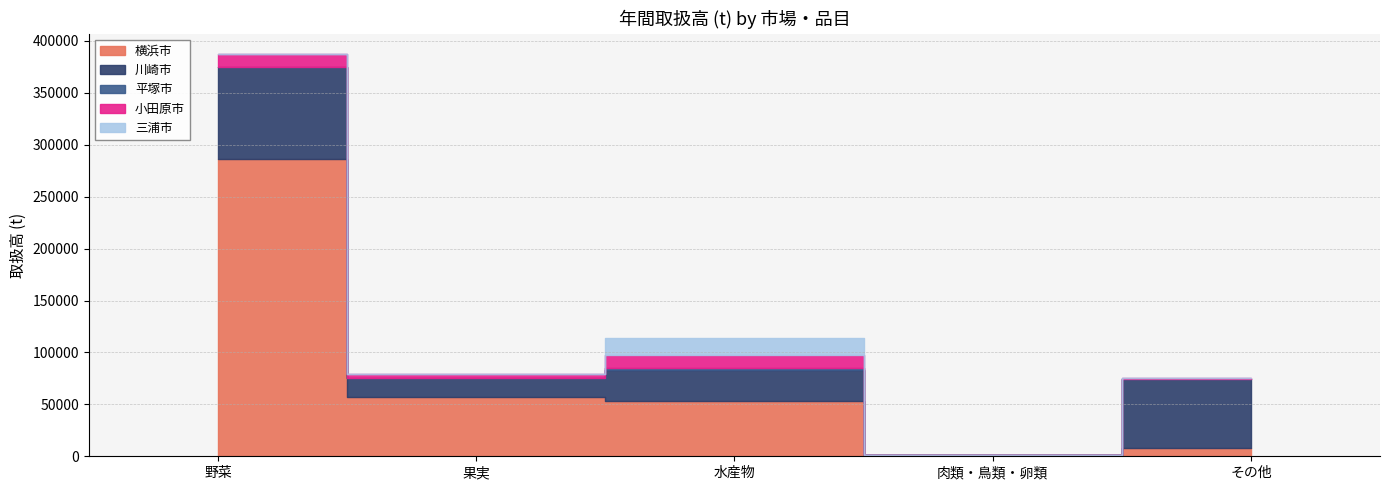

Is it true that 横浜市 equals 286500 at 野菜?

True